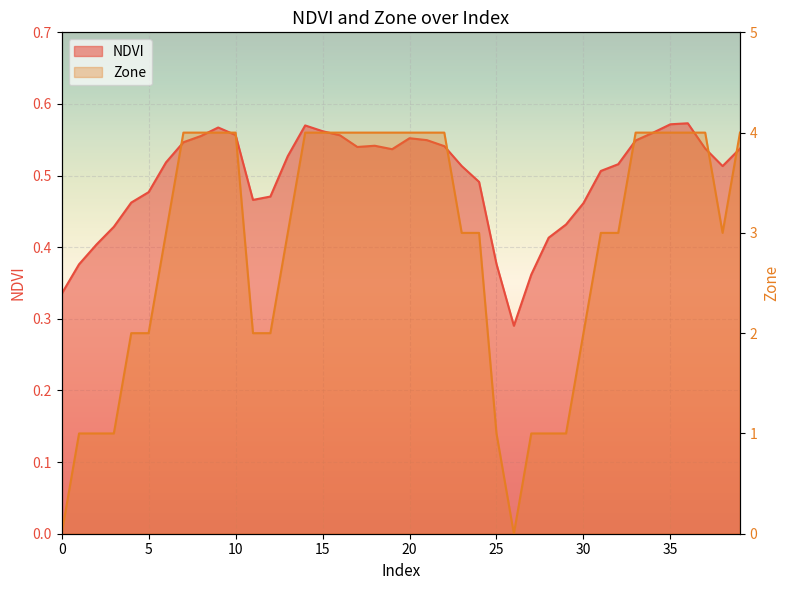

Count the number of data series in this chart.

2